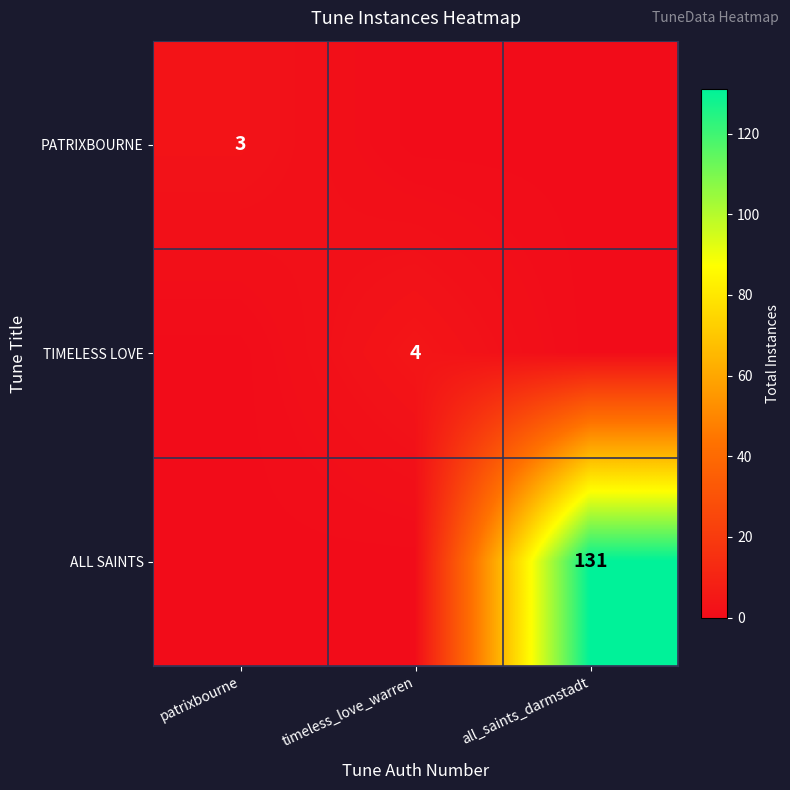

Which series has the widest spread of values?

ALL SAINTS